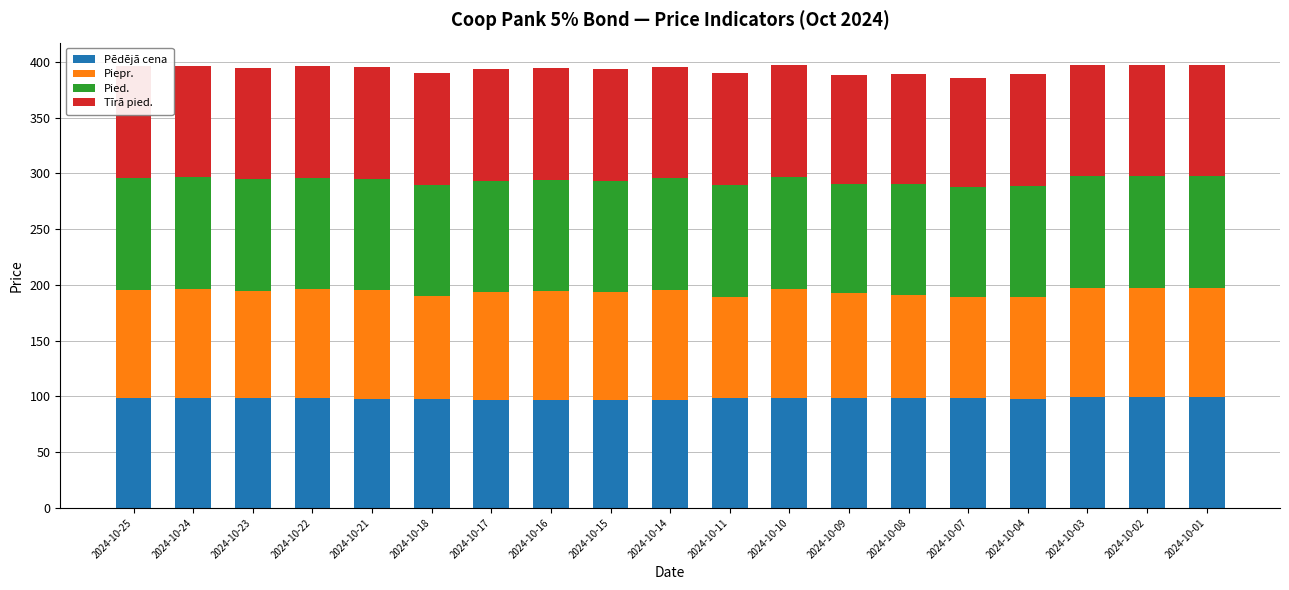

What are all the series names shown in the legend?

Pēdējā cena, Piepr., Pied., Tīrā pied.